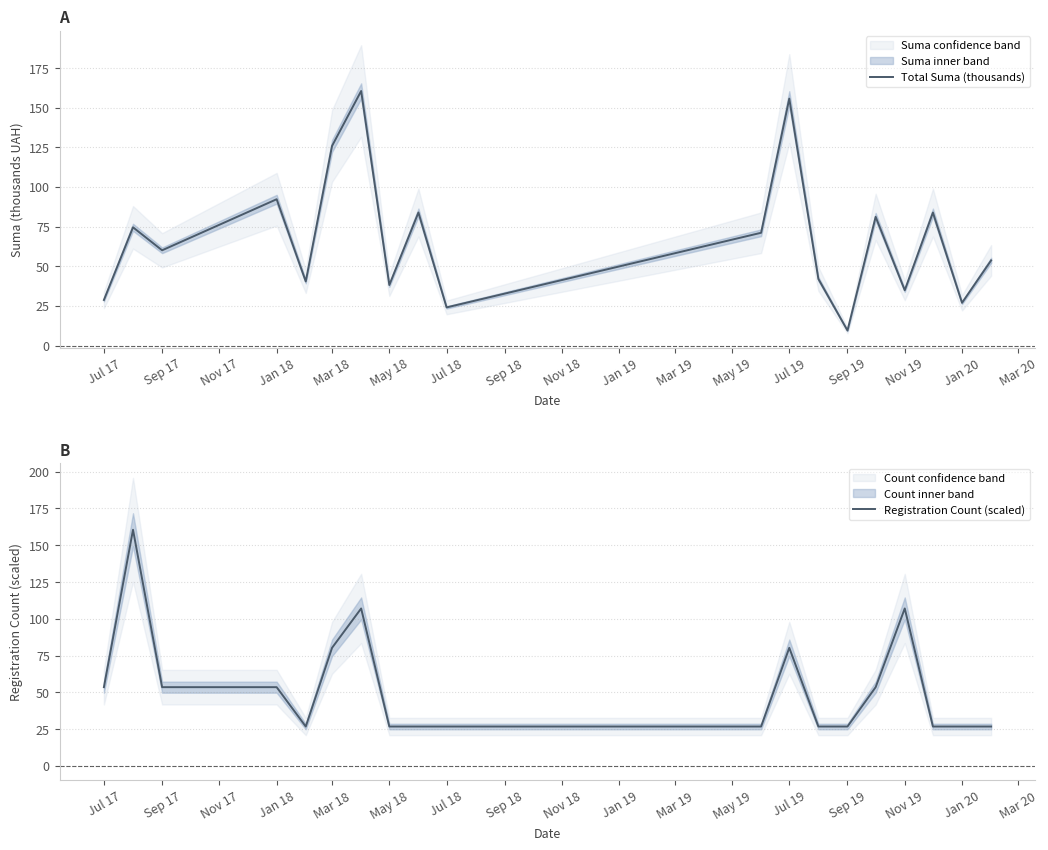

Reading left to right, transcribe all the data shown in this chart.

Total Suma (thousands): 28.7	74.5	60.0	92.2	40.4	125.8	160.5	38.1	83.9	24.0	71.1	155.7	42.0	9.4	81.1	34.8	83.8	26.9	53.7
Registration Count (scaled): 53.5	160.5	53.5	53.5	26.7	80.2	107.0	26.7	26.7	26.7	26.7	80.2	26.7	26.7	53.5	107.0	26.7	26.7	26.7